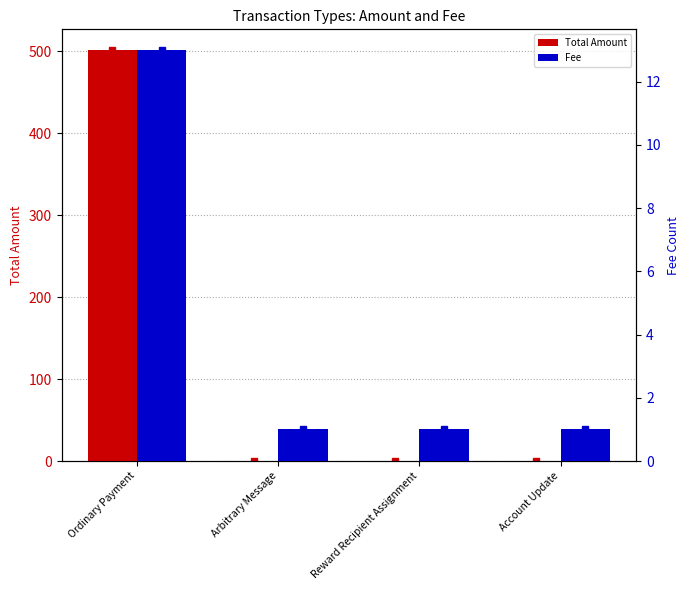

What position from the left is Reward Recipient Assignment?

3